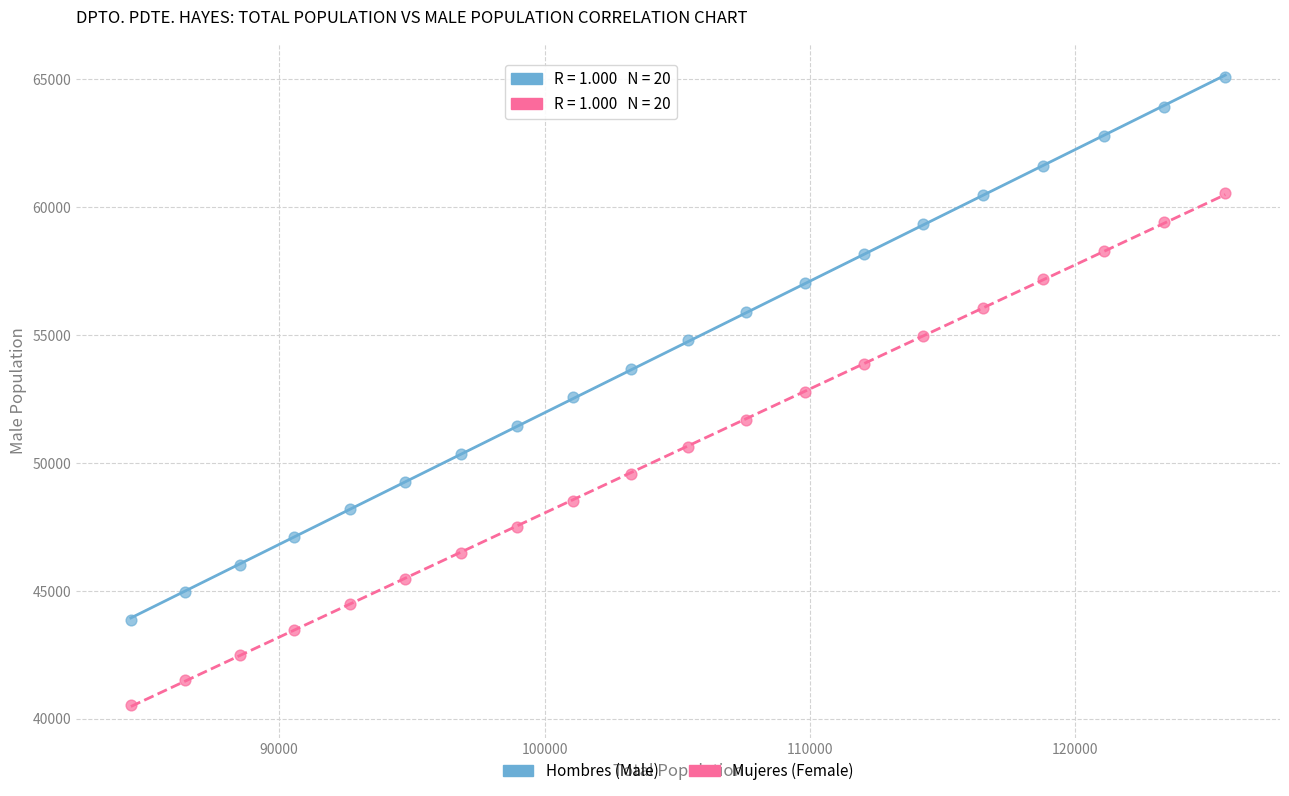

What are all the series names shown in the legend?

Hombres (Male), Mujeres (Female)